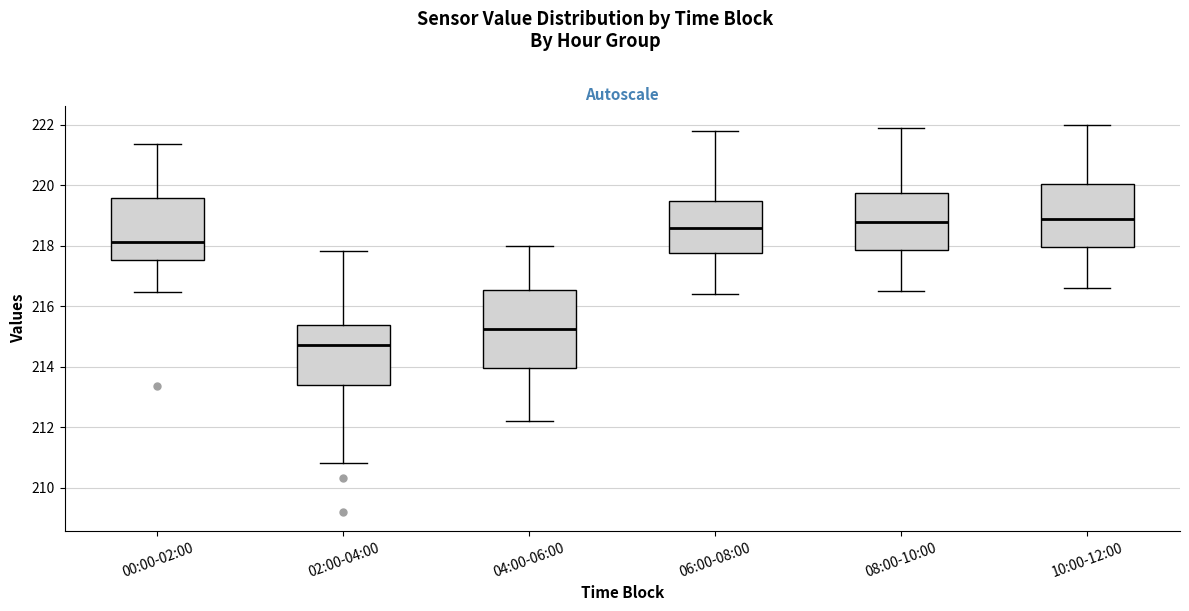

Which box's median line is the lowest?

02:00-04:00